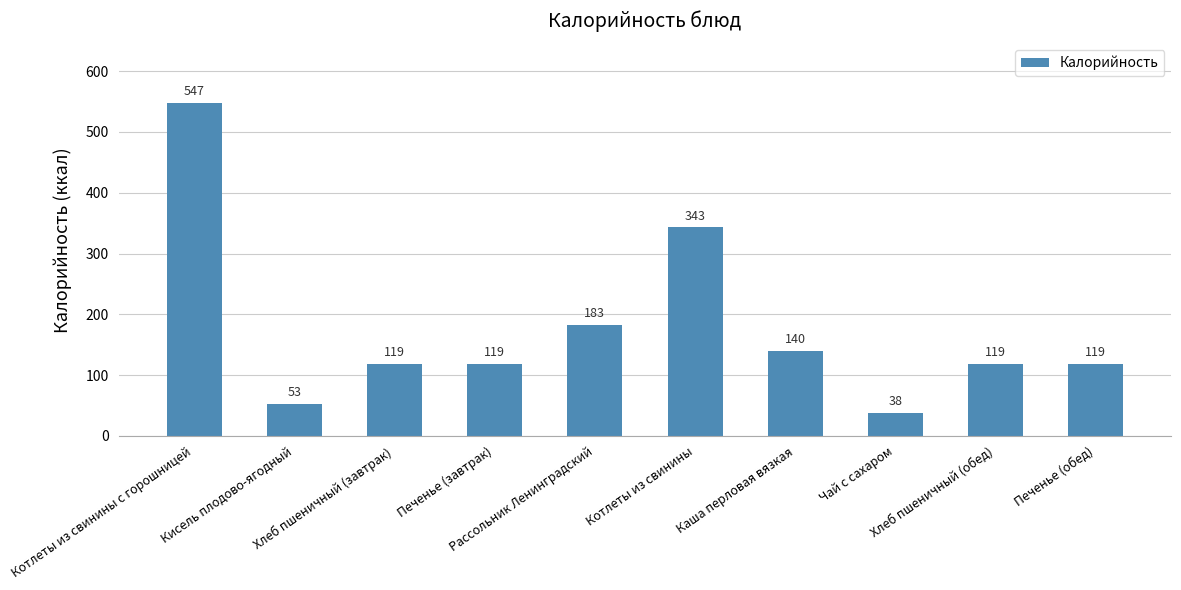

Between Котлеты из свинины and Чай с сахаром, which is larger?

Котлеты из свинины